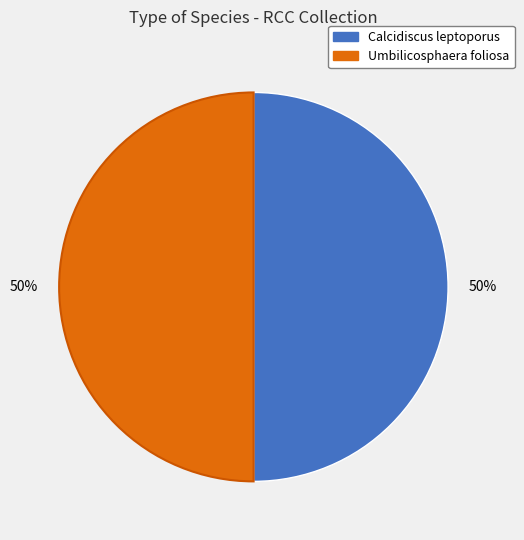

What is the ratio of the value at Calcidiscus leptoporus to the value at Umbilicosphaera foliosa?

1.0